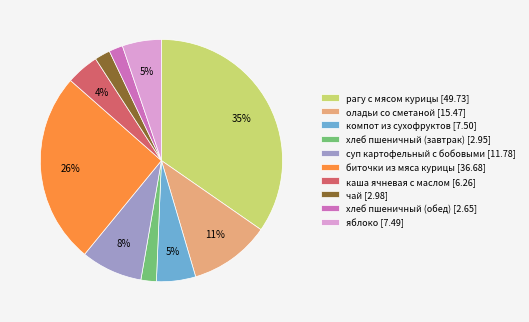

Is the sum of хлеб пшеничный (завтрак) [2.95] and чай [2.98] greater than half?

No